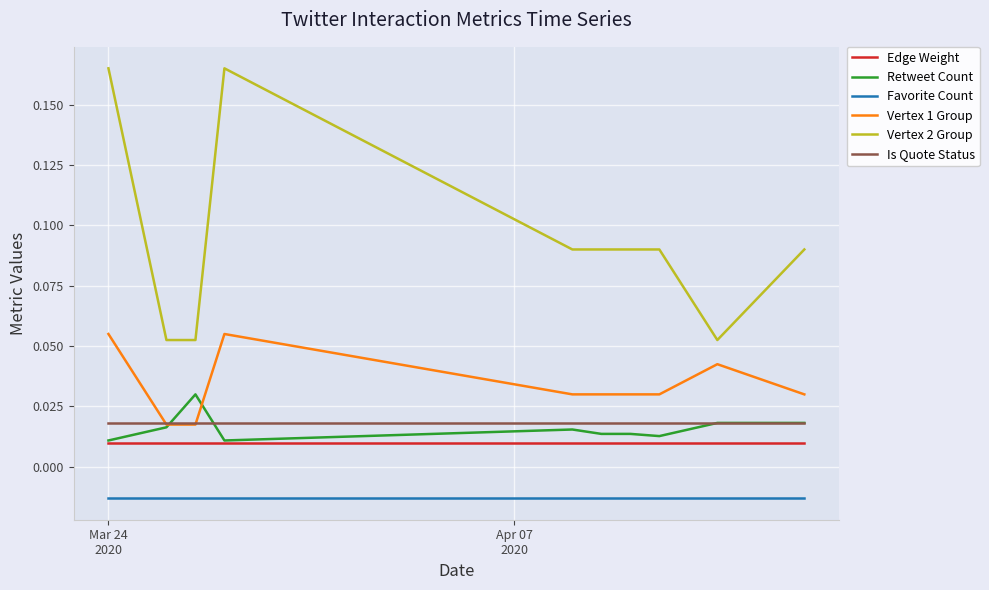

Rank the series by their maximum value, from highest to lowest.

Vertex 2 Group, Vertex 1 Group, Retweet Count, Is Quote Status, Edge Weight, Favorite Count